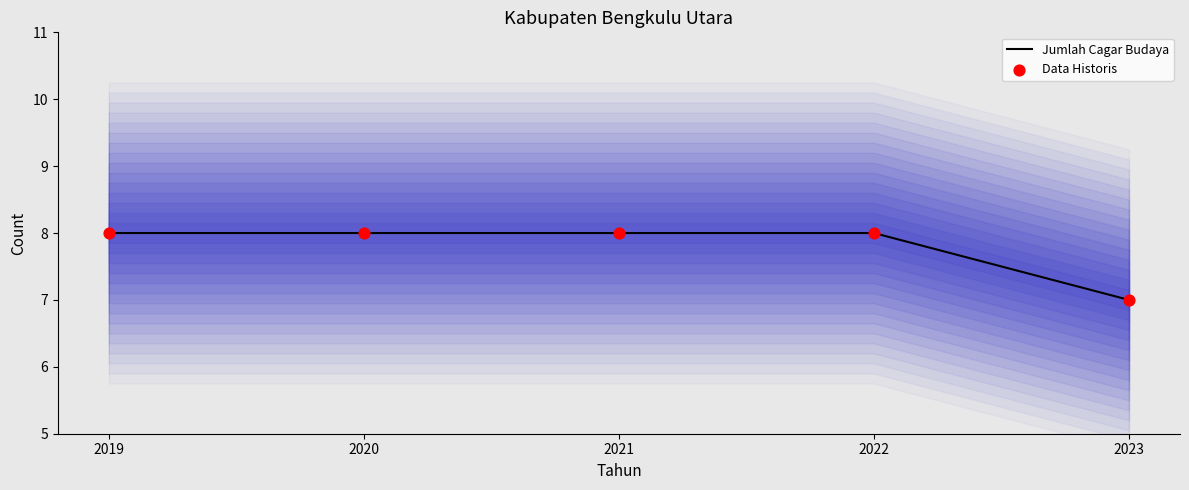

At how many categories does at least one series exceed 7?

4